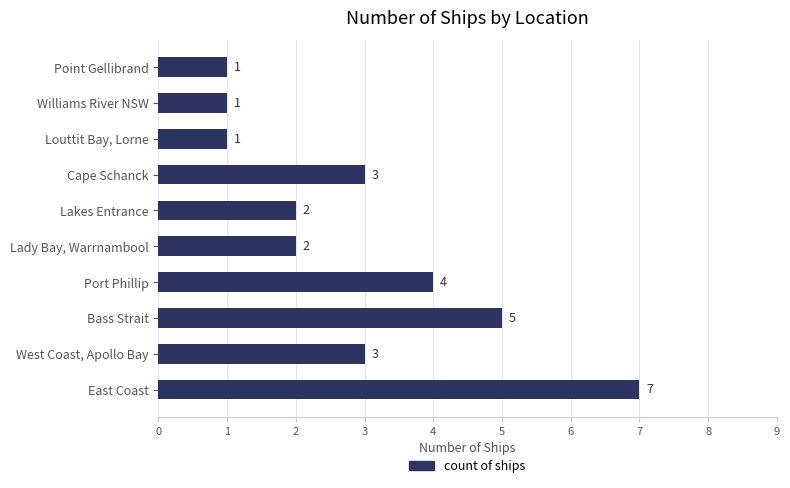

How many data points are less than 3?

5